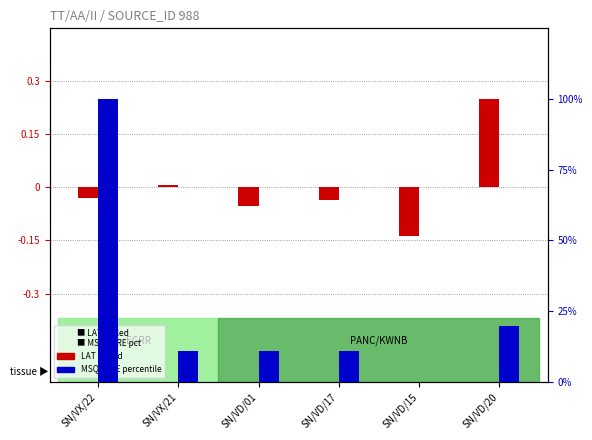

Rank the series at SN/VD/20 from lowest to highest value.

LAT (scaled), MSQUARE (percentile)